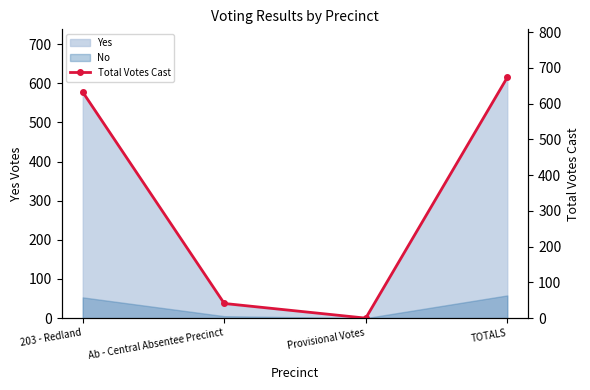

At which label does the data first exceed 632?

TOTALS